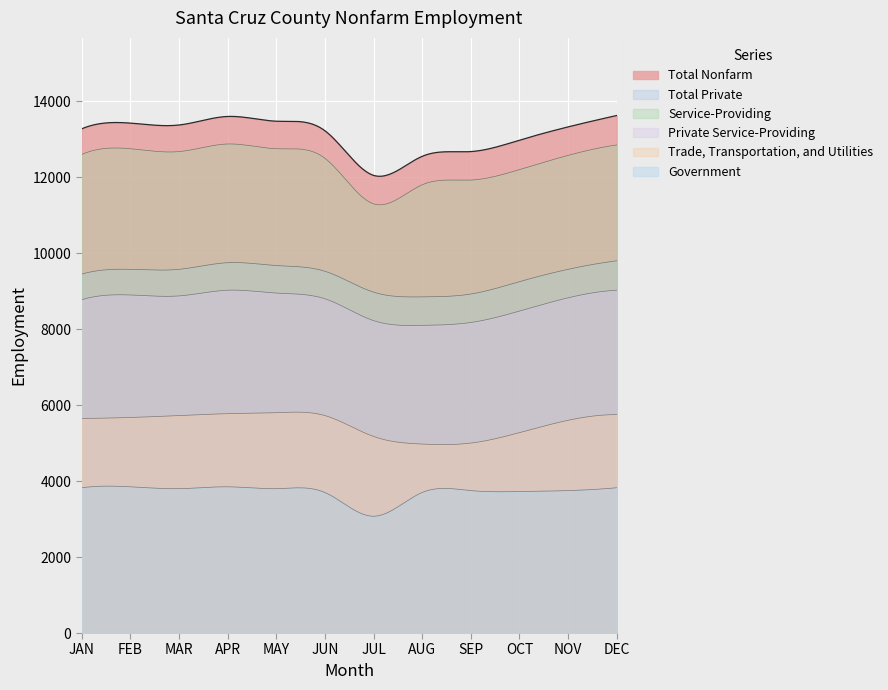

How many interior local valleys does the Total Private series have?

1